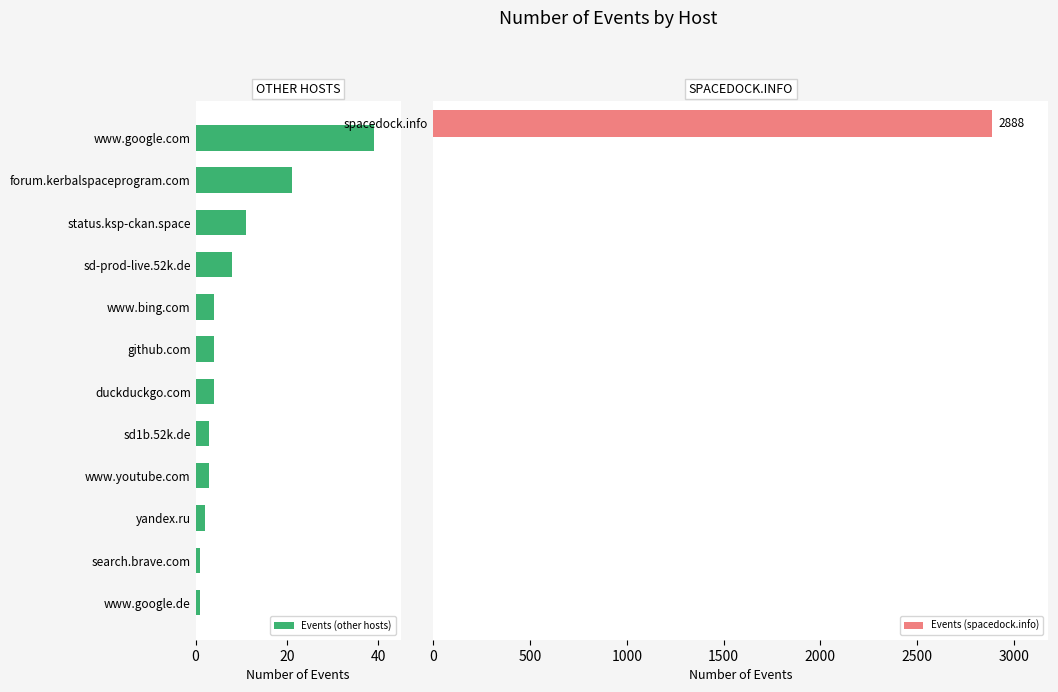

How many values are below 4?

5